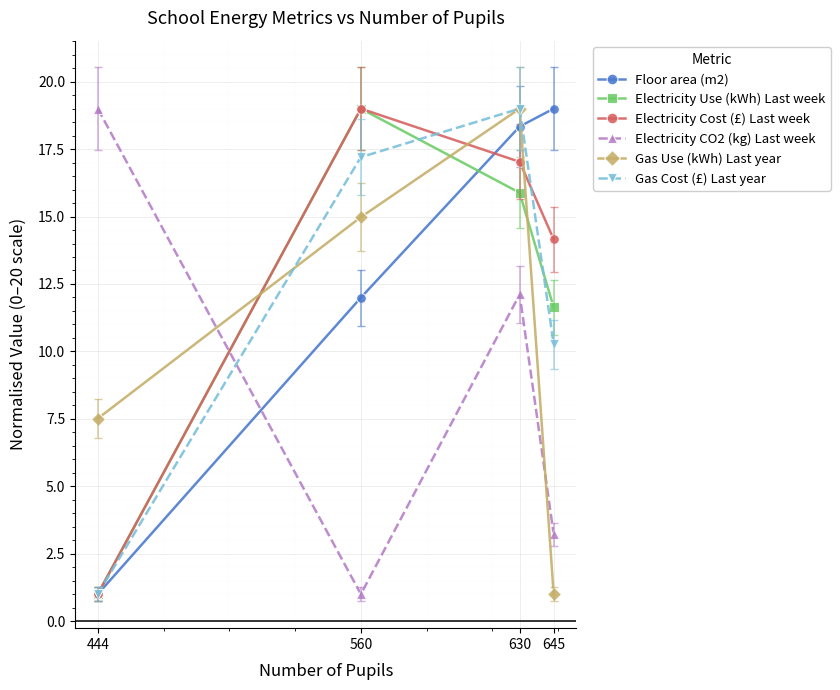

How many data points in Gas Use (kWh) Last year are less than 14?

2